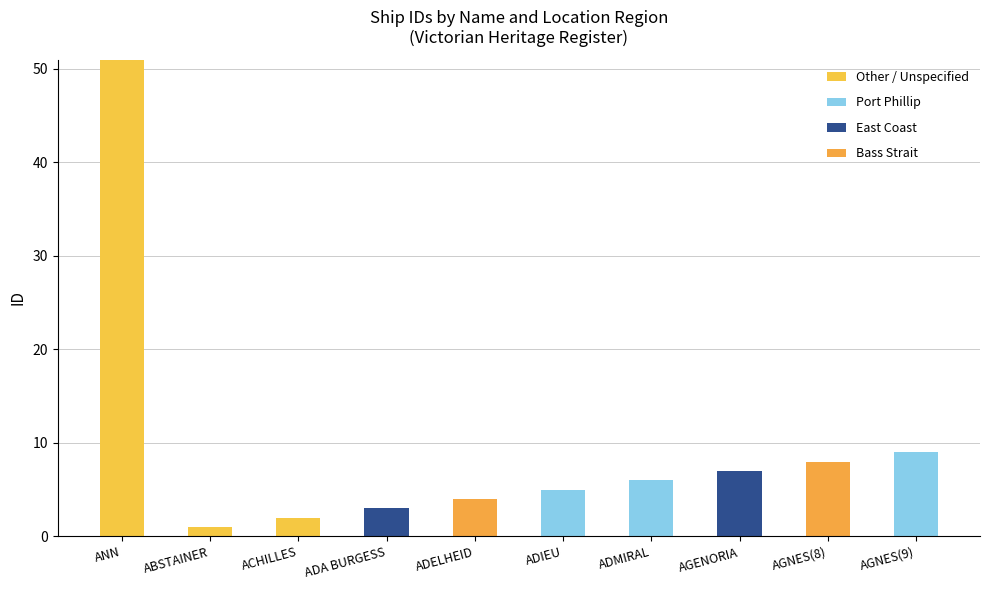

At which label is Other / Unspecified closest to 25?

ACHILLES